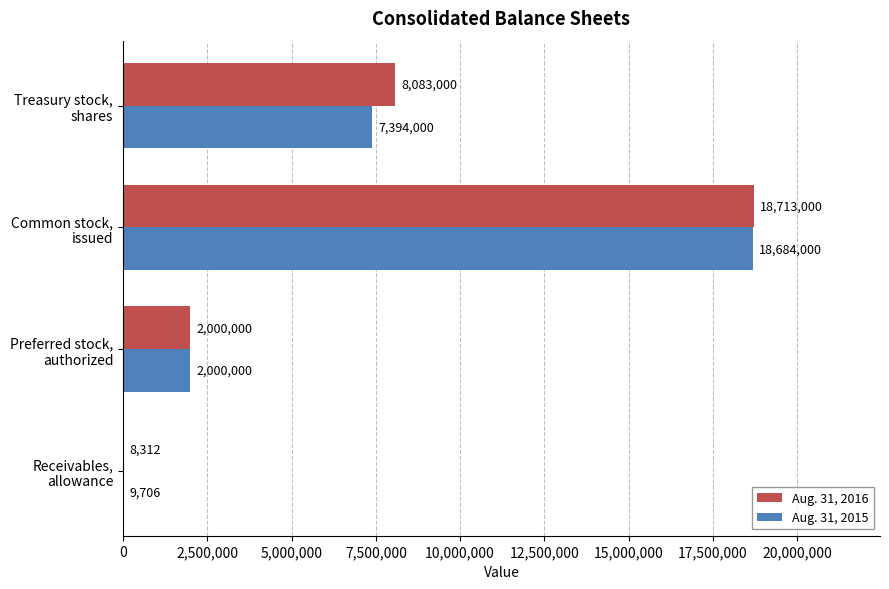

Which series has the largest total across all categories?

Aug. 31, 2016